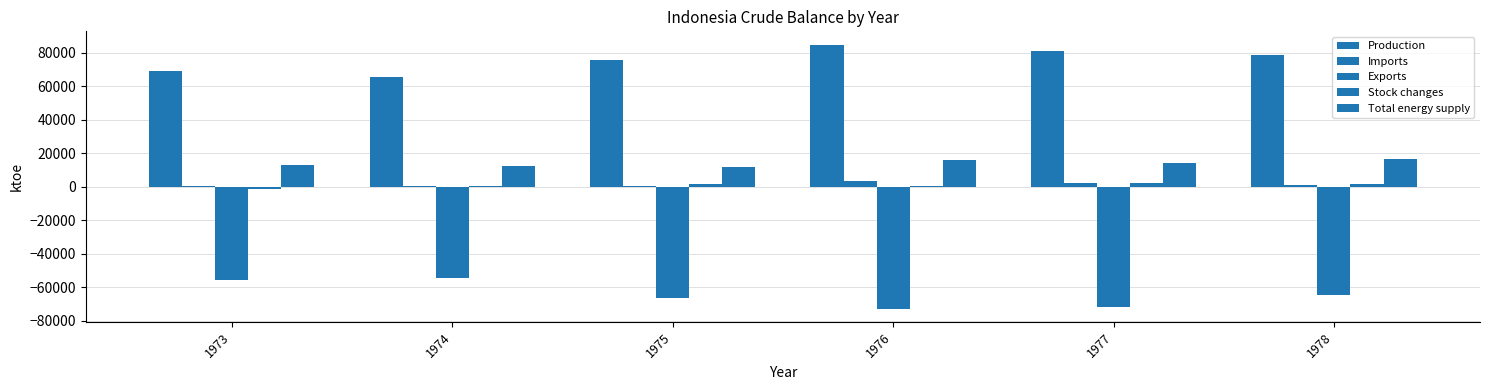

Reading right to left, transcribe all the data shown in this chart.

Production: 78746	80951	84901	75957	65817	69265
Imports: 1027	2534	3413	336	502	274
Exports: -64593	-71697	-72669	-66226	-54411	-55727
Stock changes: 1517	2443	482	1494	611	-1017
Total energy supply: 16698	14231	16127	11561	12518	12795